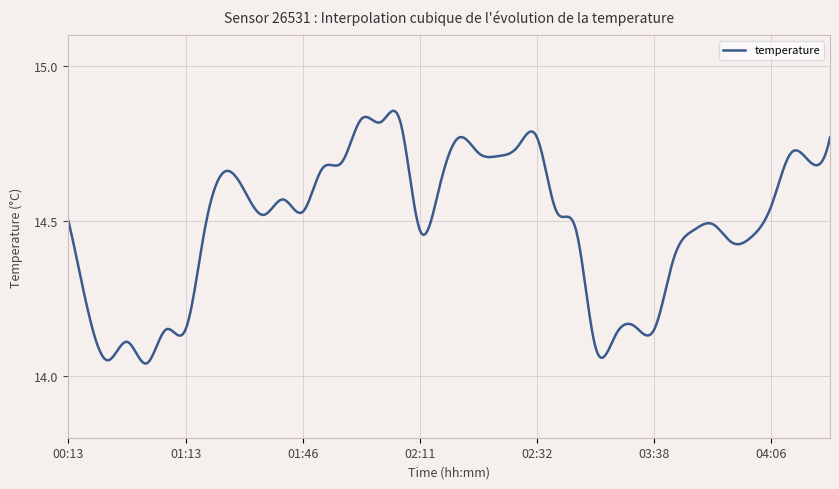

What is the difference between the maximum and minimum values?

0.8